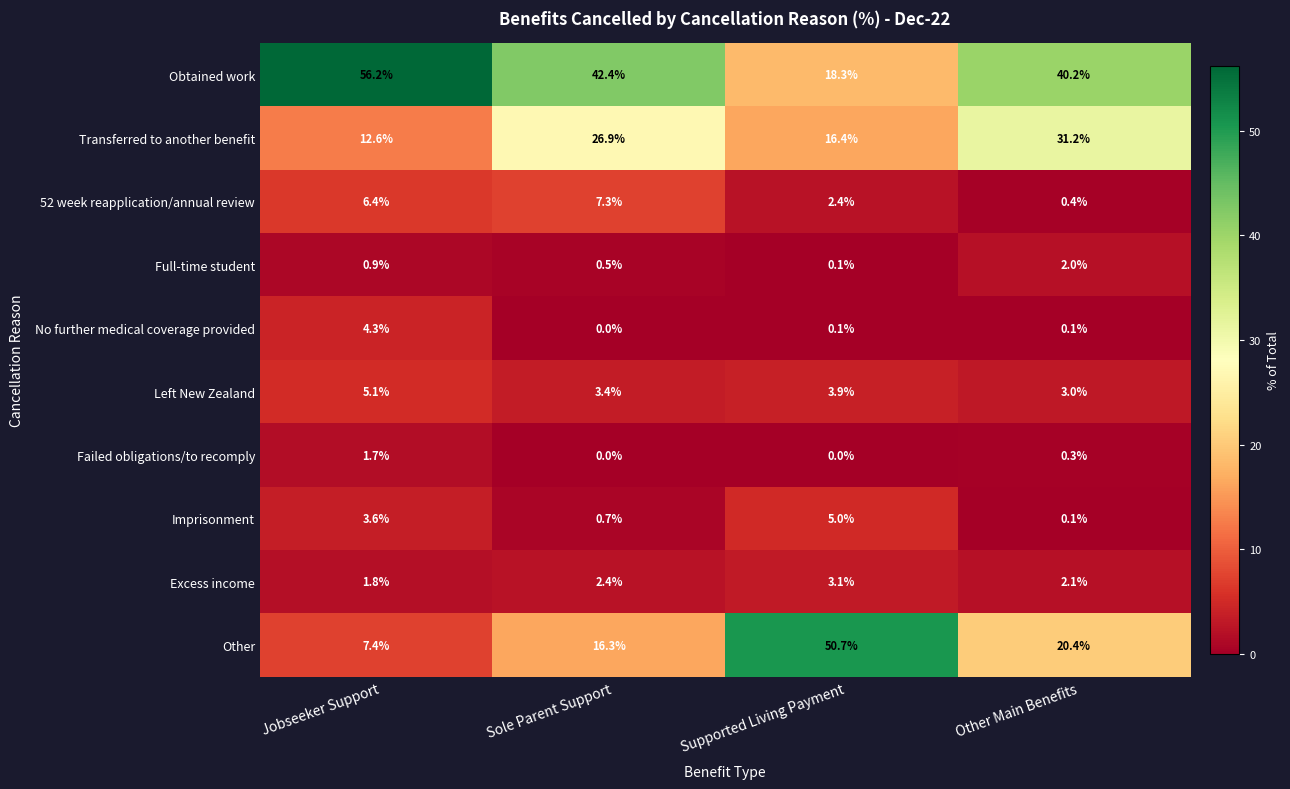

At which category does the chart reach its peak across all series?

Jobseeker Support